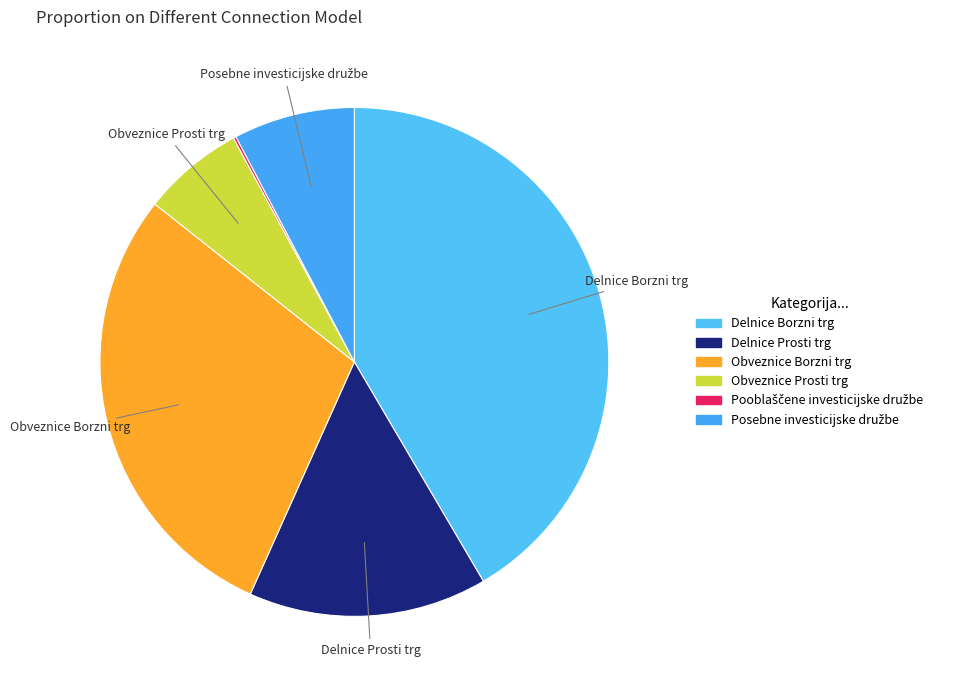

The Pooblaščene investicijske družbe slice represents 9% of the pie. True or false?

False